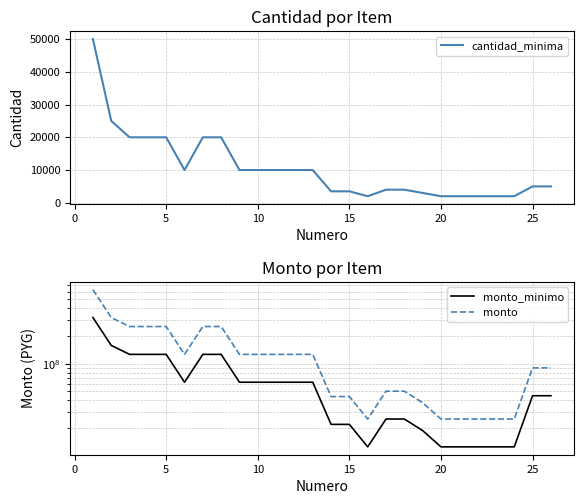

How many values in the monto_minimo series are below 63000000?

13